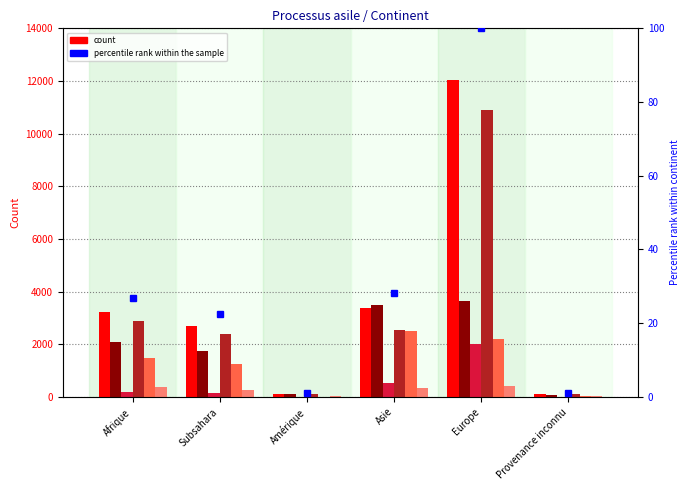

Rank the categories by Total (col_1) value from lowest to highest.

Provenance inconnu, Amérique, Subsahara, Afrique, Asie, Europe